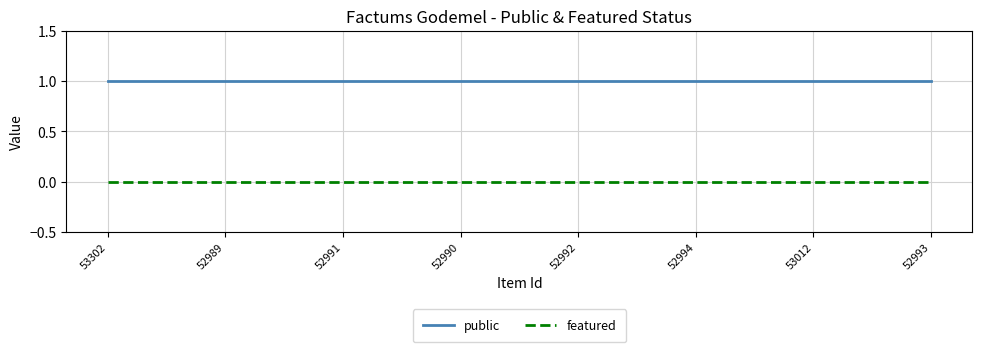

What is the difference between the highest and lowest values at 52990?

1